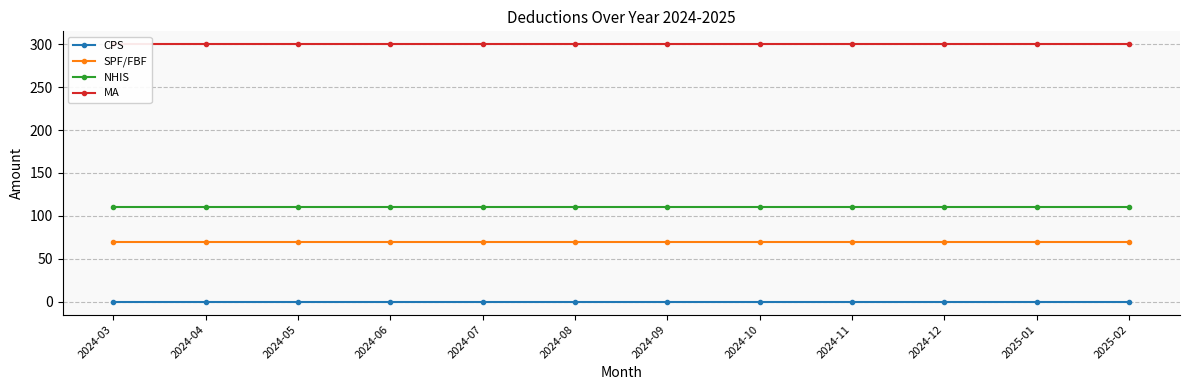

What is the total value across all series at 2025-02?

480